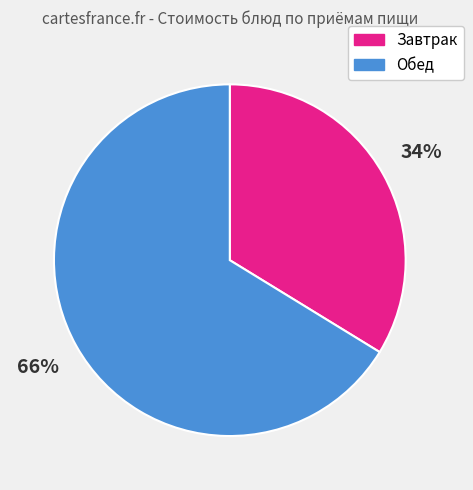

True or false: Завтрак accounts for 34% of the total.

True